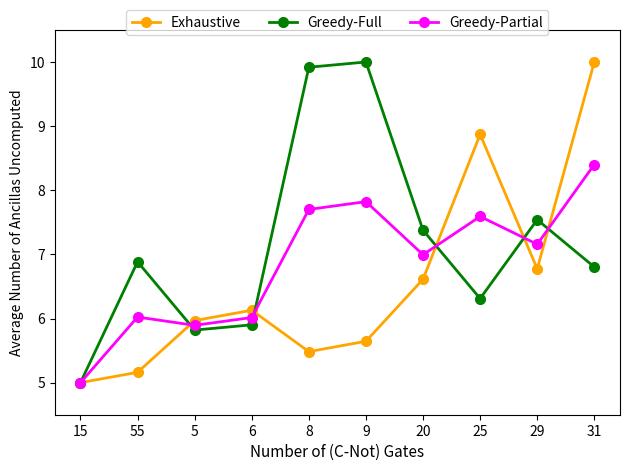

In Exhaustive, how many points are lower than both neighbors (excluding endpoints)?

2